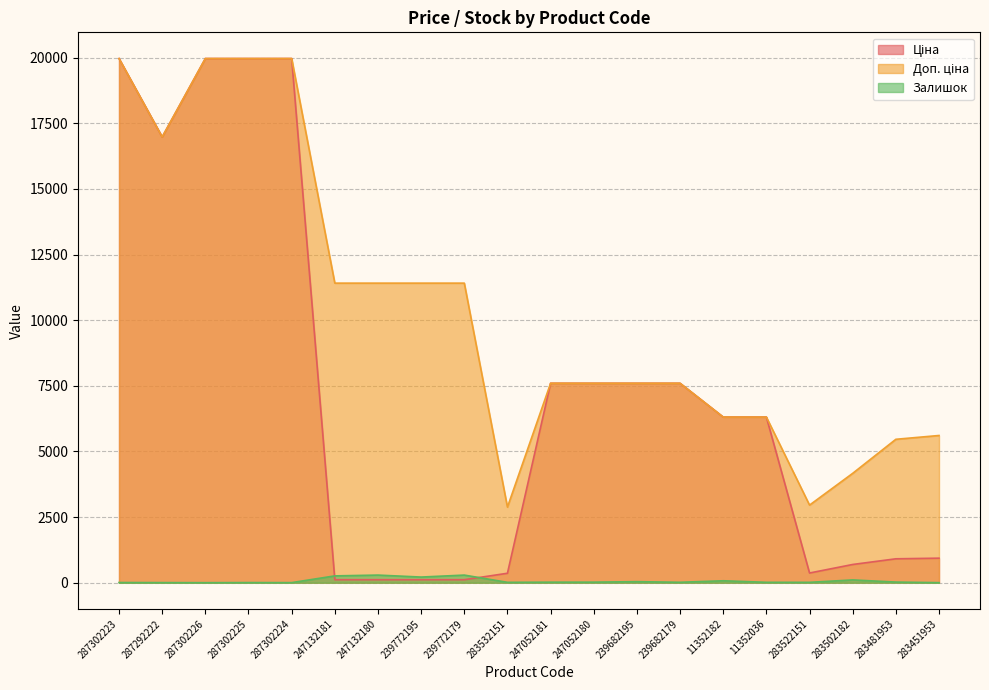

Reading right to left, what are all the values shown in this chart?

Ціна: 934.5	910.4	694.3	369.5	6308.8	6308.8	7596.5	7596.5	7596.5	7596.5	359.9	114.1	114.1	114.1	114.1	19964.2	19964.2	19964.2	16976.3	19964.2
Доп. ціна: 5607.2	5462.3	4165.6	2955.8	6308.8	6308.8	7596.5	7596.5	7596.5	7596.5	2878.8	11410.0	11410.0	11410.0	11410.0	19964.2	19964.2	19964.2	16976.3	19964.2
Залишок: 2.0	24.0	106.0	14.0	15.0	74.0	16.0	40.0	21.0	20.0	14.0	290.0	215.0	290.0	260.0	3.0	5.0	1.0	4.0	7.0